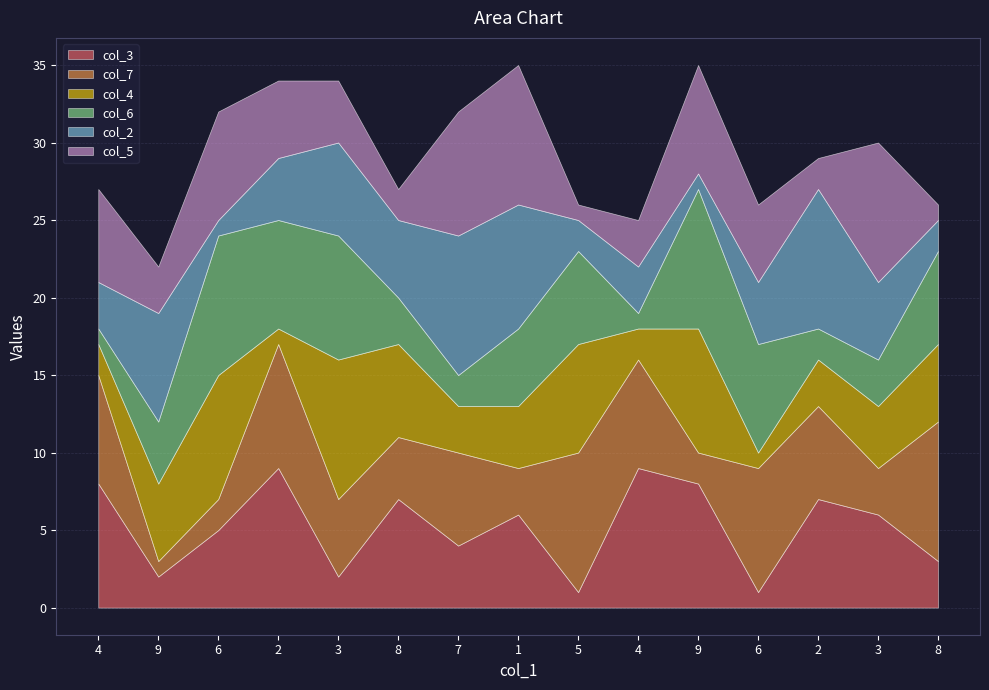

In col_6, how many points are higher than both neighbors (excluding endpoints)?

4